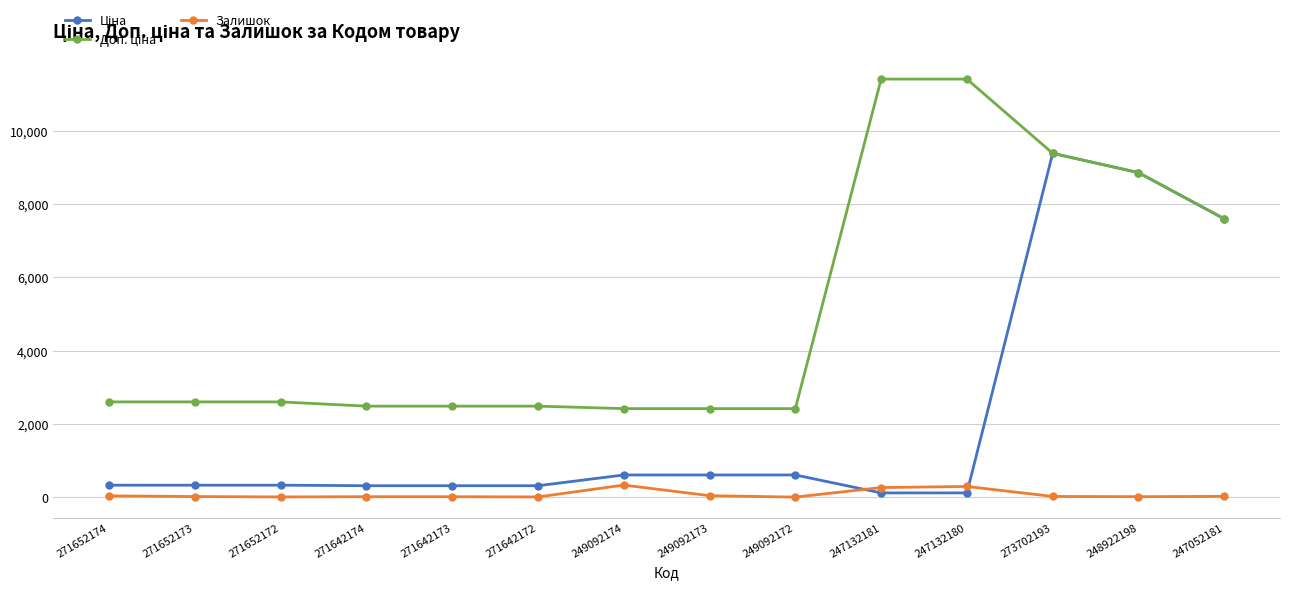

How many data points does each series have?

14